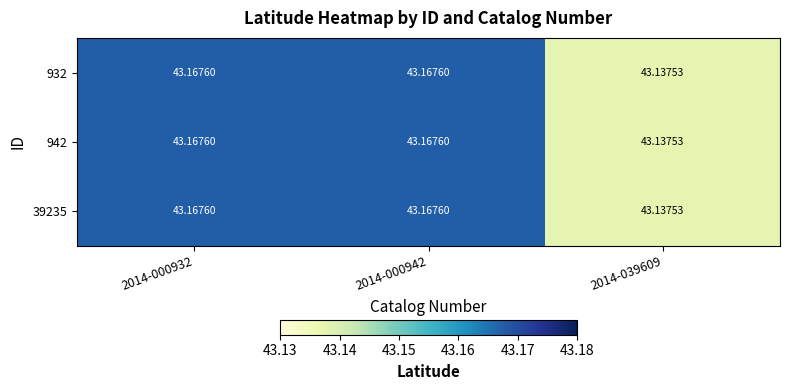

Which category has the lowest value across all series?

2014-039609